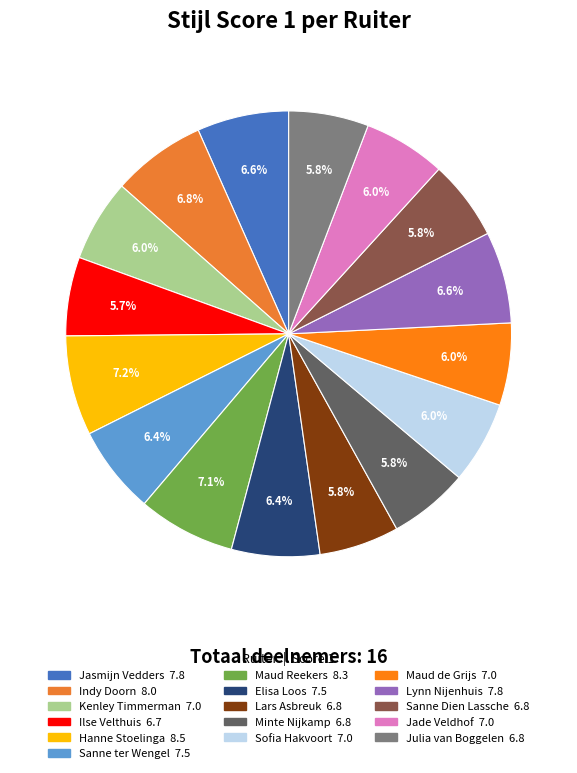

What is the ratio of the value at Minte Nijkamp to the value at Sofia Hakvoort?

1.0